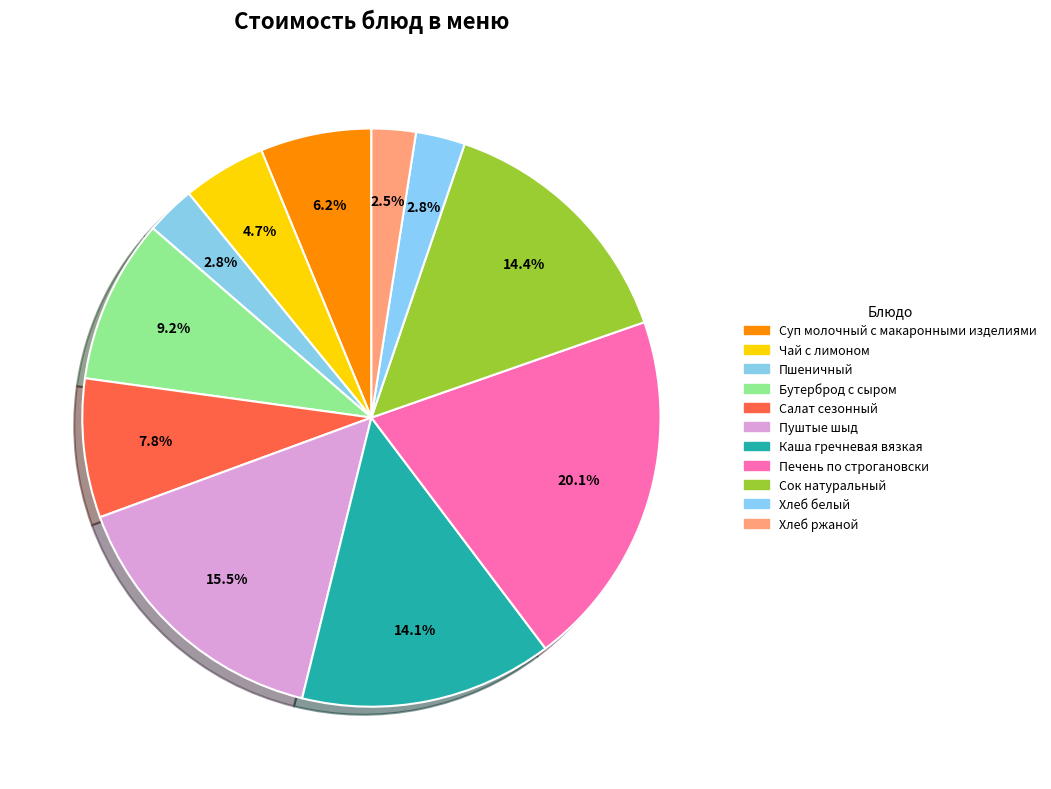

Count the number of slices in the pie.

11